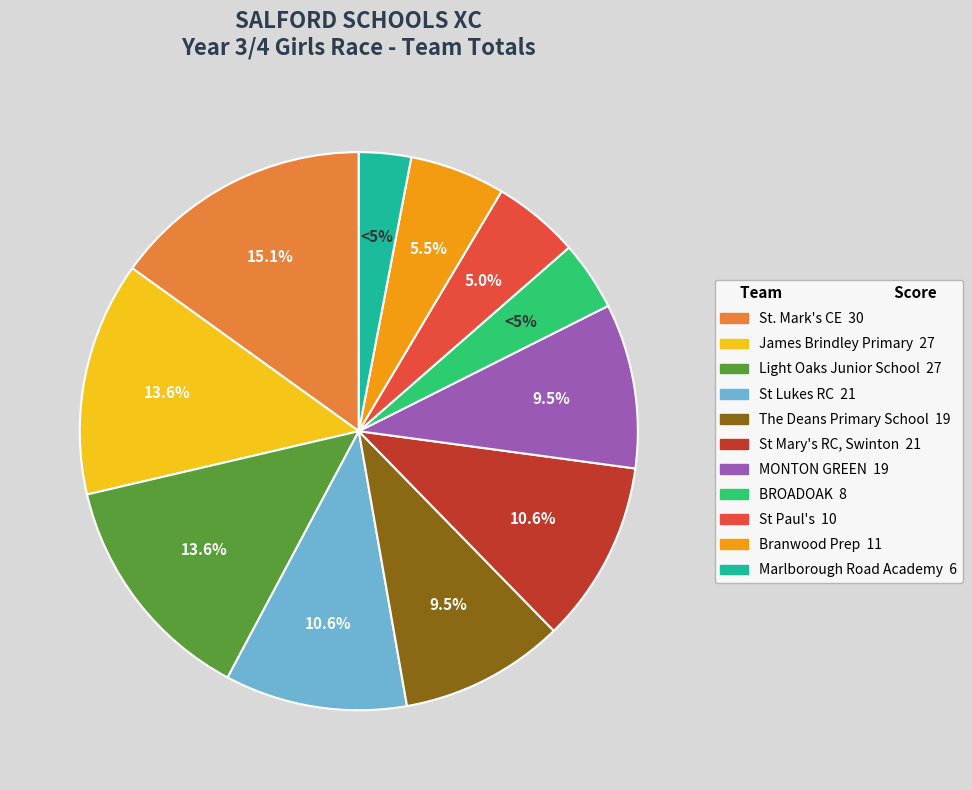

What is the ratio of the value at The Deans Primary School to the value at St Mary's RC, Swinton?

0.9